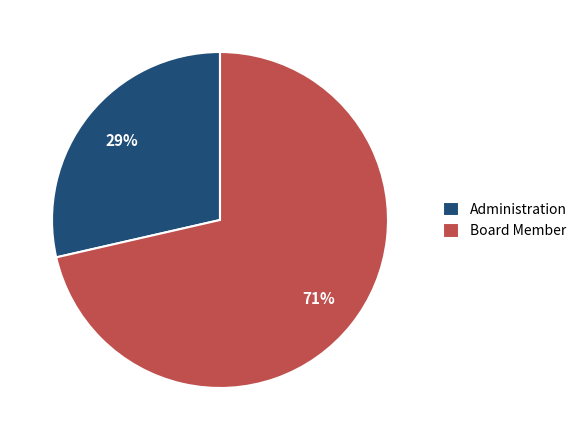

To the nearest percent, what percentage of the pie is Board Member?

71%